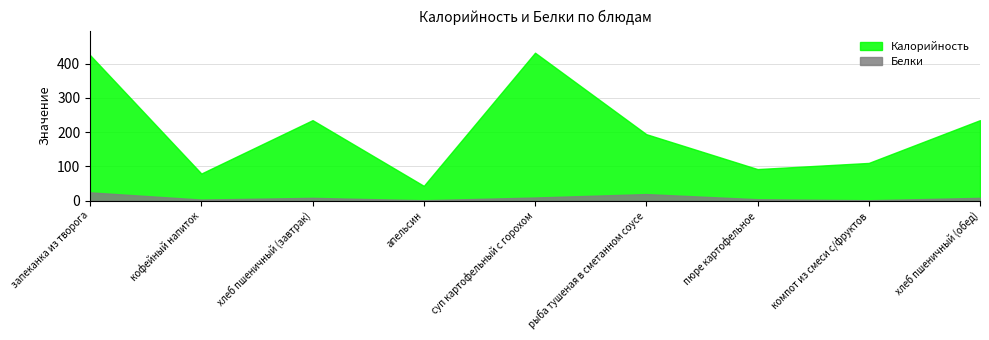

Which series changed the most between кофейный напиток and суп картофельный с горохом?

Калорийность